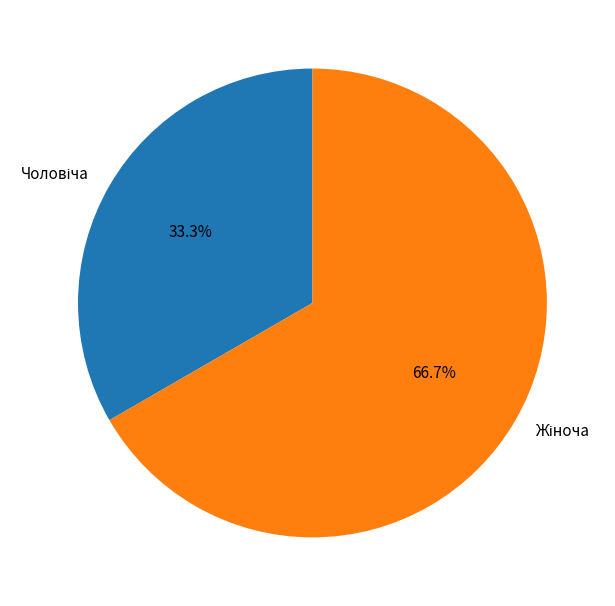

Is there a majority slice in this chart?

Yes